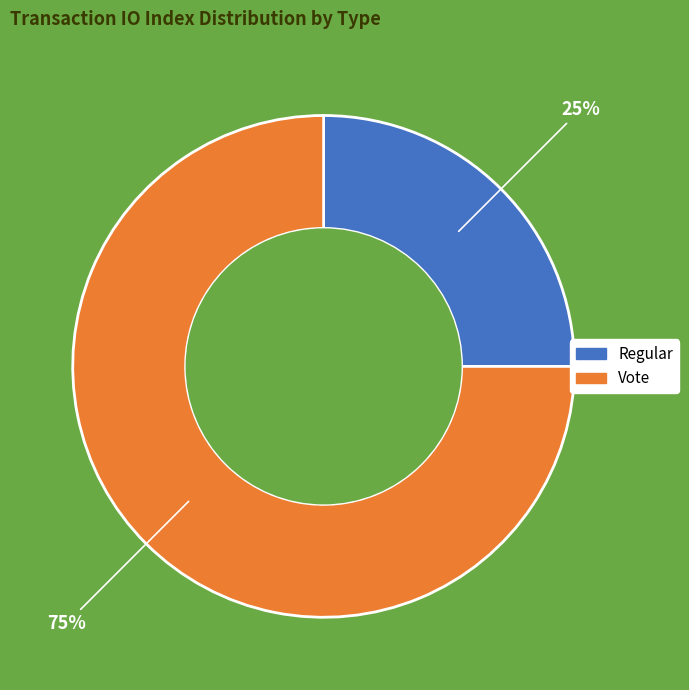

Which category has the smallest portion of the pie?

Regular